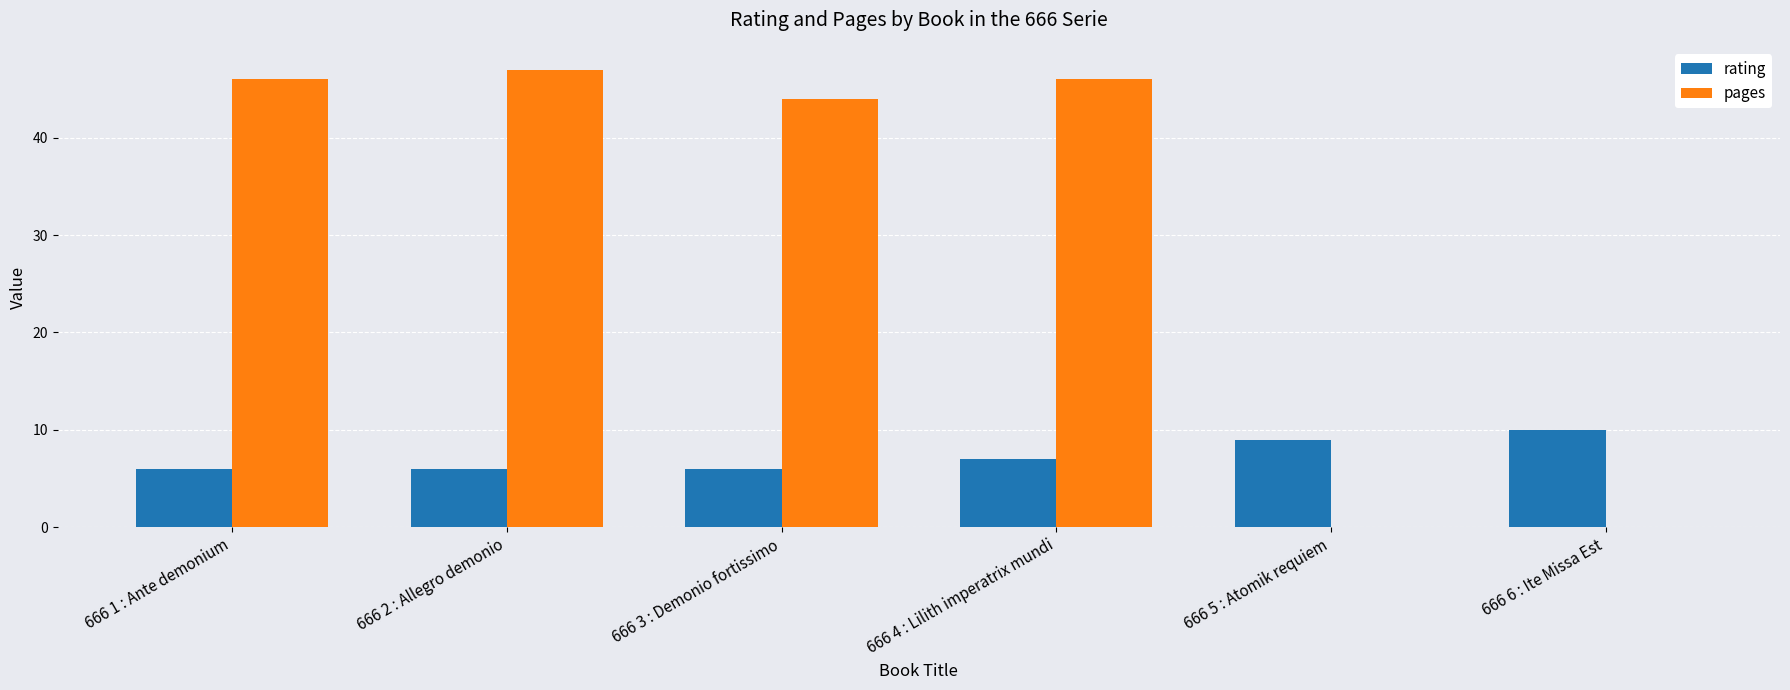

True or false: rating has a value of 6 at 666 1 : Ante demonium.

True